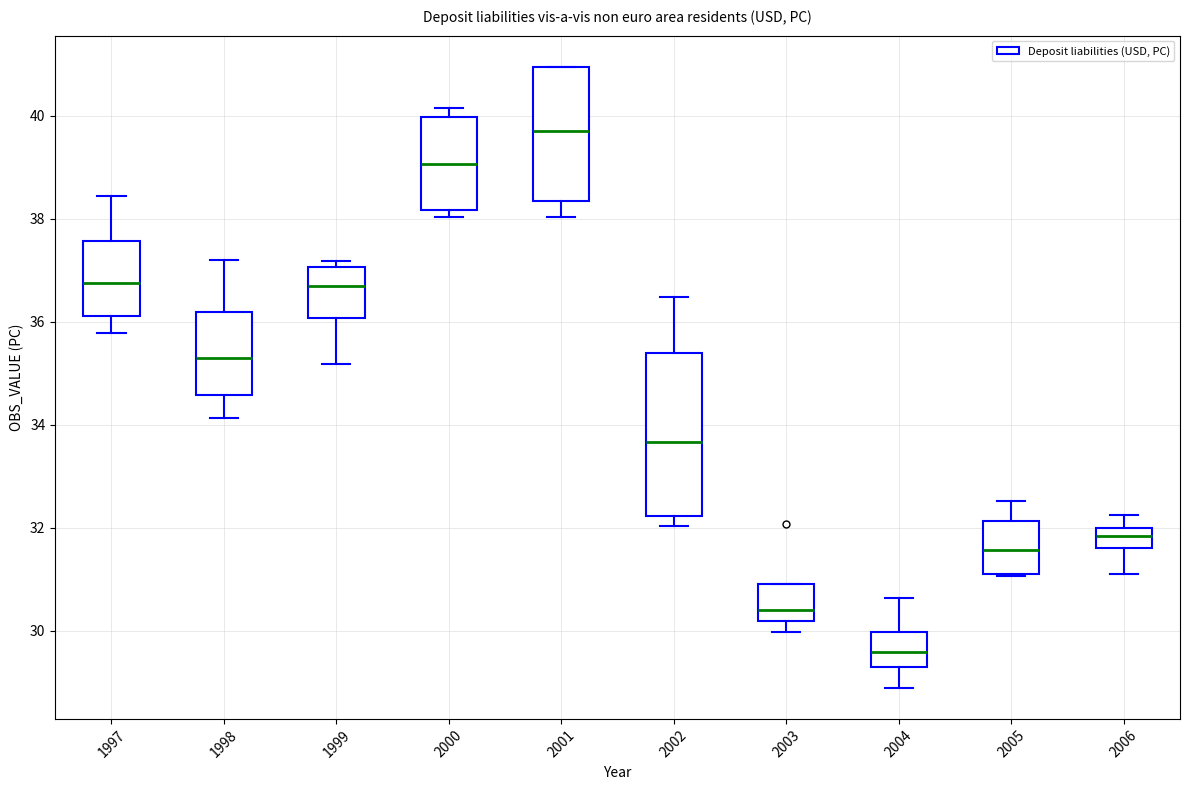

Reading left to right, read every box against the y-axis: the position of its median line, the range the box covers, and the ends of its whiskers. The values are not printed on the chart, so give them approximately, as read against the axis.

1997: median 36.8, box 36.2 to 37.6, whiskers 35.8 to 38.4
1998: median 35.2, box 34.6 to 36.2, whiskers 34.2 to 37.2
1999: median 36.8, box 36.0 to 37.0, whiskers 35.2 to 37.2
2000: median 39.0, box 38.2 to 40.0, whiskers 38.0 to 40.2
2001: median 39.6, box 38.4 to 41.0, whiskers 38.0 to 41.0
2002: median 33.6, box 32.2 to 35.4, whiskers 32.0 to 36.4
2003: median 30.4, box 30.2 to 31.0, whiskers 30.0 to 31.0
2004: median 29.6, box 29.2 to 30.0, whiskers 28.8 to 30.6
2005: median 31.6, box 31.2 to 32.2, whiskers 31.0 to 32.6
2006: median 31.8, box 31.6 to 32.0, whiskers 31.2 to 32.2